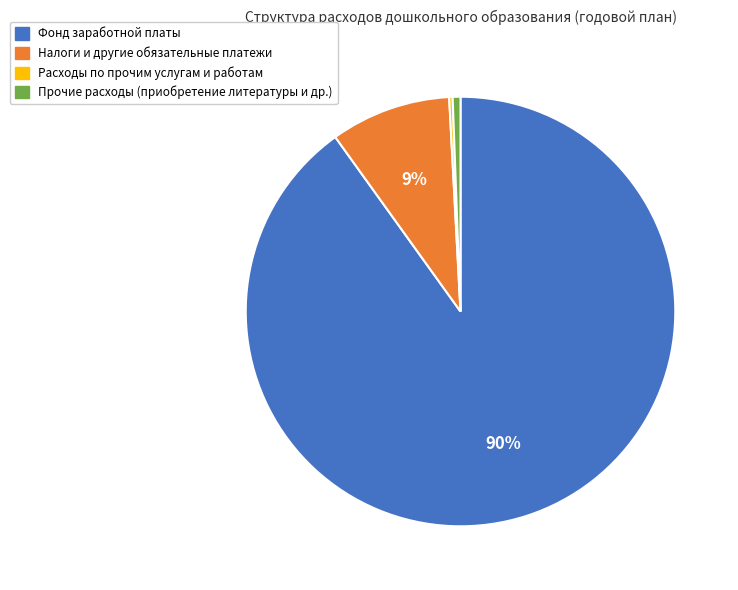

True or false: Прочие расходы (приобретение литературы и др.) accounts for 15% of the total.

False